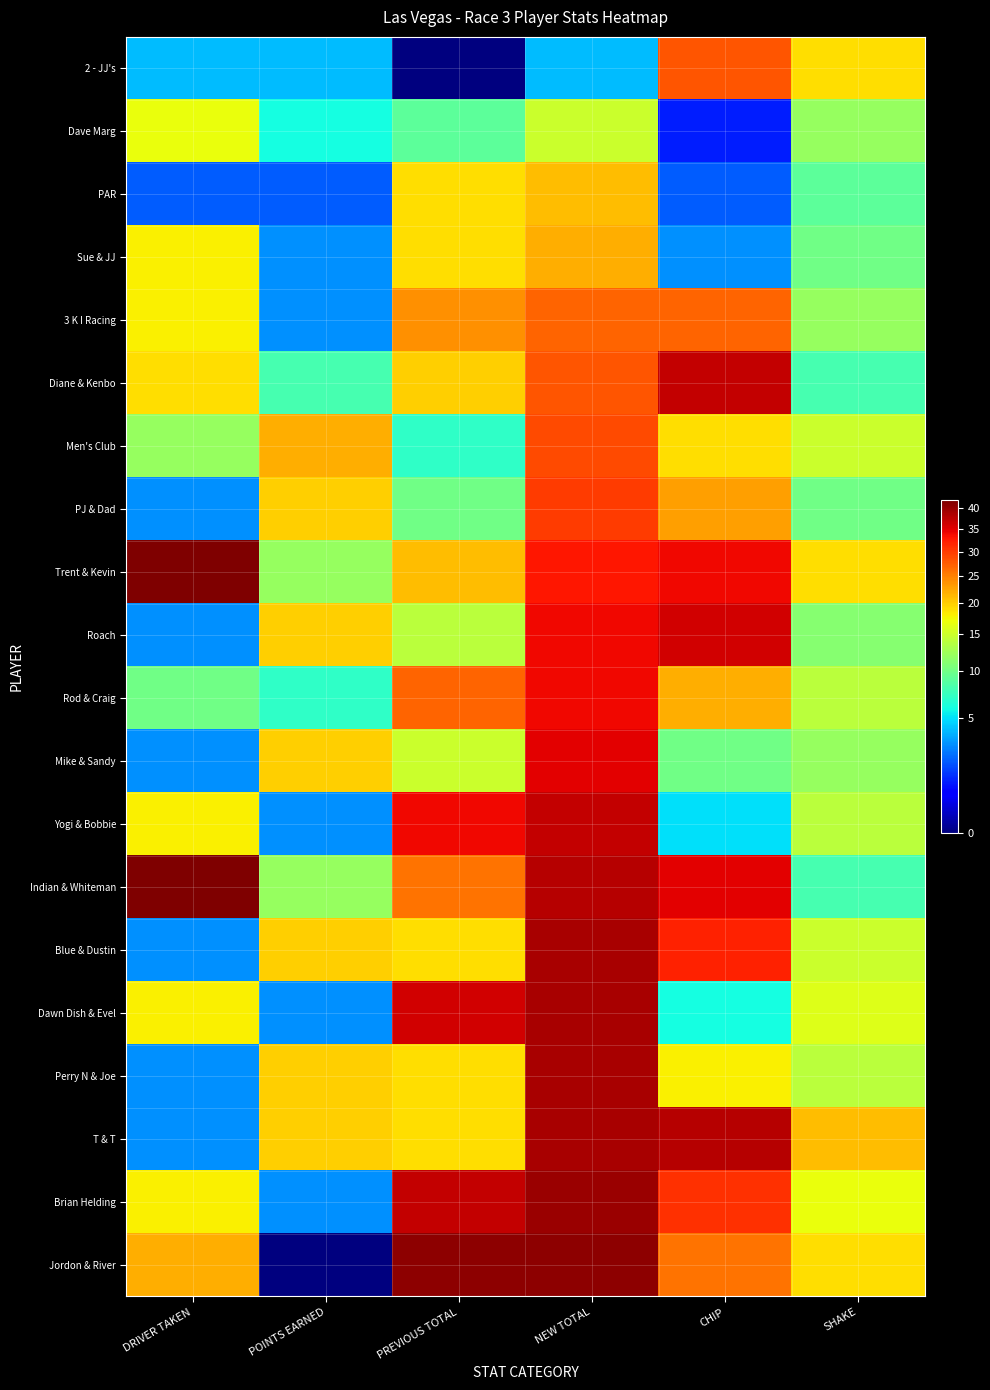

Reading right to left, extract all data points from this chart.

2 - JJ's: SHAKE=19	CHIP=28	NEW TOTAL=4	PREVIOUS TOTAL=0	POINTS EARNED=4	DRIVER TAKEN=4
Dave Marg: SHAKE=12	CHIP=1	NEW TOTAL=15	PREVIOUS TOTAL=9	POINTS EARNED=6	DRIVER TAKEN=17
PAR: SHAKE=9	CHIP=2	NEW TOTAL=21	PREVIOUS TOTAL=19	POINTS EARNED=2	DRIVER TAKEN=2
Sue & JJ: SHAKE=10	CHIP=3	NEW TOTAL=22	PREVIOUS TOTAL=19	POINTS EARNED=3	DRIVER TAKEN=18
3 K I Racing: SHAKE=12	CHIP=27	NEW TOTAL=27	PREVIOUS TOTAL=24	POINTS EARNED=3	DRIVER TAKEN=18
Diane & Kenbo: SHAKE=8	CHIP=37	NEW TOTAL=28	PREVIOUS TOTAL=20	POINTS EARNED=8	DRIVER TAKEN=19
Men's Club: SHAKE=15	CHIP=19	NEW TOTAL=29	PREVIOUS TOTAL=7	POINTS EARNED=22	DRIVER TAKEN=12
PJ & Dad: SHAKE=10	CHIP=23	NEW TOTAL=30	PREVIOUS TOTAL=10	POINTS EARNED=20	DRIVER TAKEN=3
Trent & Kevin: SHAKE=19	CHIP=34	NEW TOTAL=33	PREVIOUS TOTAL=21	POINTS EARNED=12	DRIVER TAKEN=42
Roach: SHAKE=11	CHIP=36	NEW TOTAL=34	PREVIOUS TOTAL=14	POINTS EARNED=20	DRIVER TAKEN=3
Rod & Craig: SHAKE=14	CHIP=22	NEW TOTAL=34	PREVIOUS TOTAL=27	POINTS EARNED=7	DRIVER TAKEN=10
Mike & Sandy: SHAKE=12	CHIP=10	NEW TOTAL=35	PREVIOUS TOTAL=15	POINTS EARNED=20	DRIVER TAKEN=3
Yogi & Bobbie: SHAKE=14	CHIP=5	NEW TOTAL=37	PREVIOUS TOTAL=34	POINTS EARNED=3	DRIVER TAKEN=18
Indian & Whiteman: SHAKE=8	CHIP=35	NEW TOTAL=38	PREVIOUS TOTAL=26	POINTS EARNED=12	DRIVER TAKEN=42
Blue & Dustin: SHAKE=15	CHIP=32	NEW TOTAL=39	PREVIOUS TOTAL=19	POINTS EARNED=20	DRIVER TAKEN=3
Dawn Dish & Evel: SHAKE=16	CHIP=6	NEW TOTAL=39	PREVIOUS TOTAL=36	POINTS EARNED=3	DRIVER TAKEN=18
Perry N & Joe: SHAKE=14	CHIP=18	NEW TOTAL=39	PREVIOUS TOTAL=19	POINTS EARNED=20	DRIVER TAKEN=3
T & T: SHAKE=21	CHIP=38	NEW TOTAL=39	PREVIOUS TOTAL=19	POINTS EARNED=20	DRIVER TAKEN=3
Brian Helding: SHAKE=17	CHIP=31	NEW TOTAL=40	PREVIOUS TOTAL=37	POINTS EARNED=3	DRIVER TAKEN=18
Jordon & River: SHAKE=19	CHIP=26	NEW TOTAL=41	PREVIOUS TOTAL=41	POINTS EARNED=0	DRIVER TAKEN=22